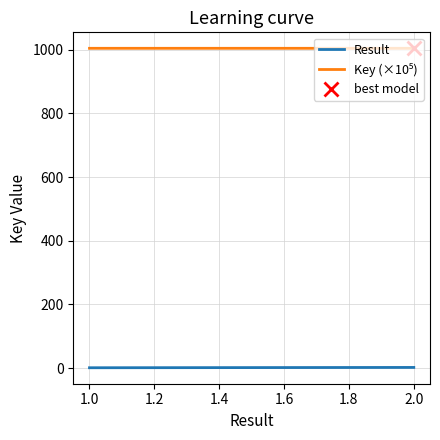

At which category does the chart reach its peak across all series?

2.0